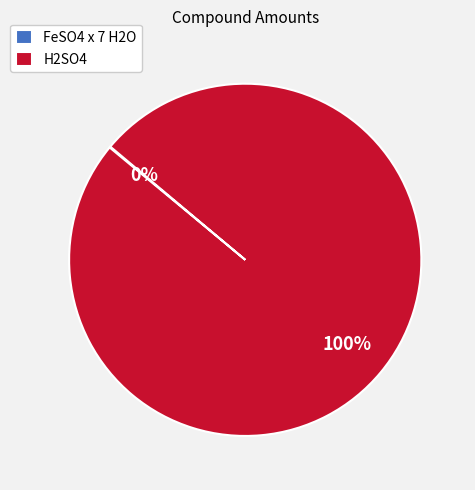

Does H2SO4 represent more than half of the total?

Yes